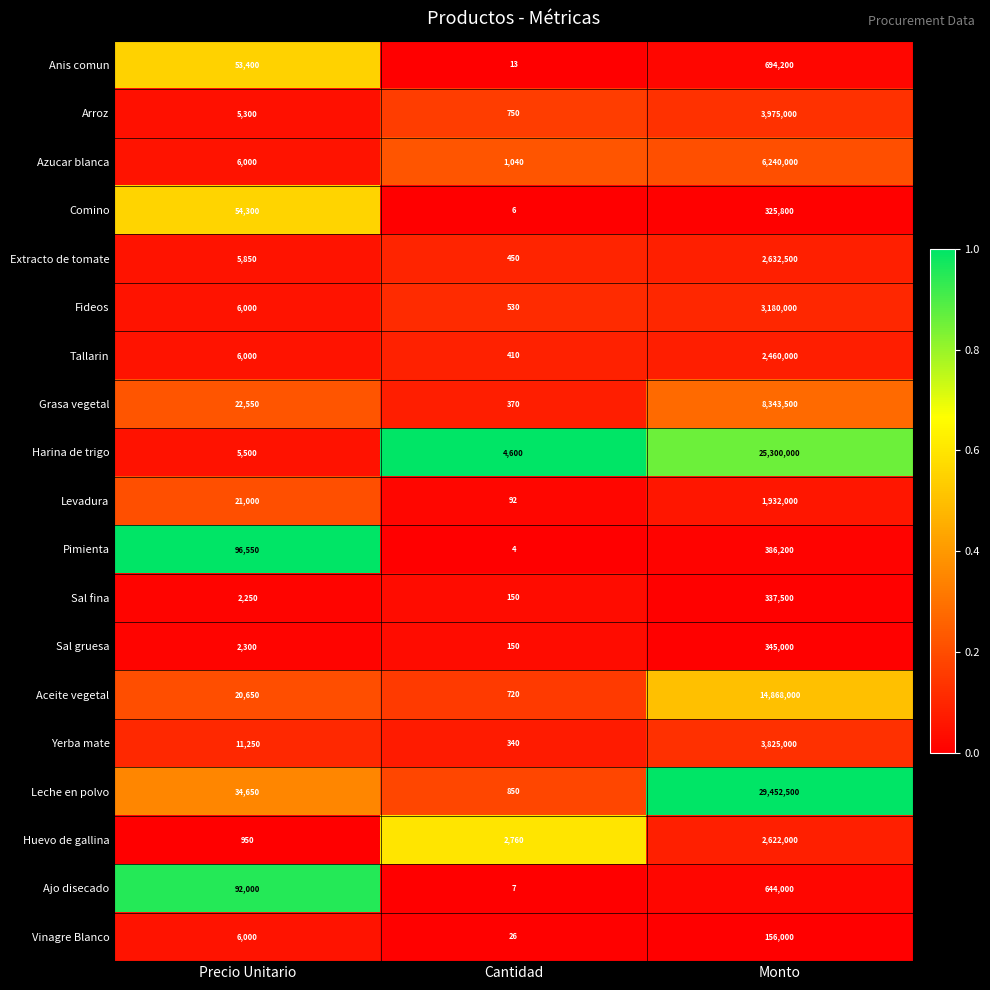

What is the difference between the second highest and minimum values in the Anis comun series?

53387